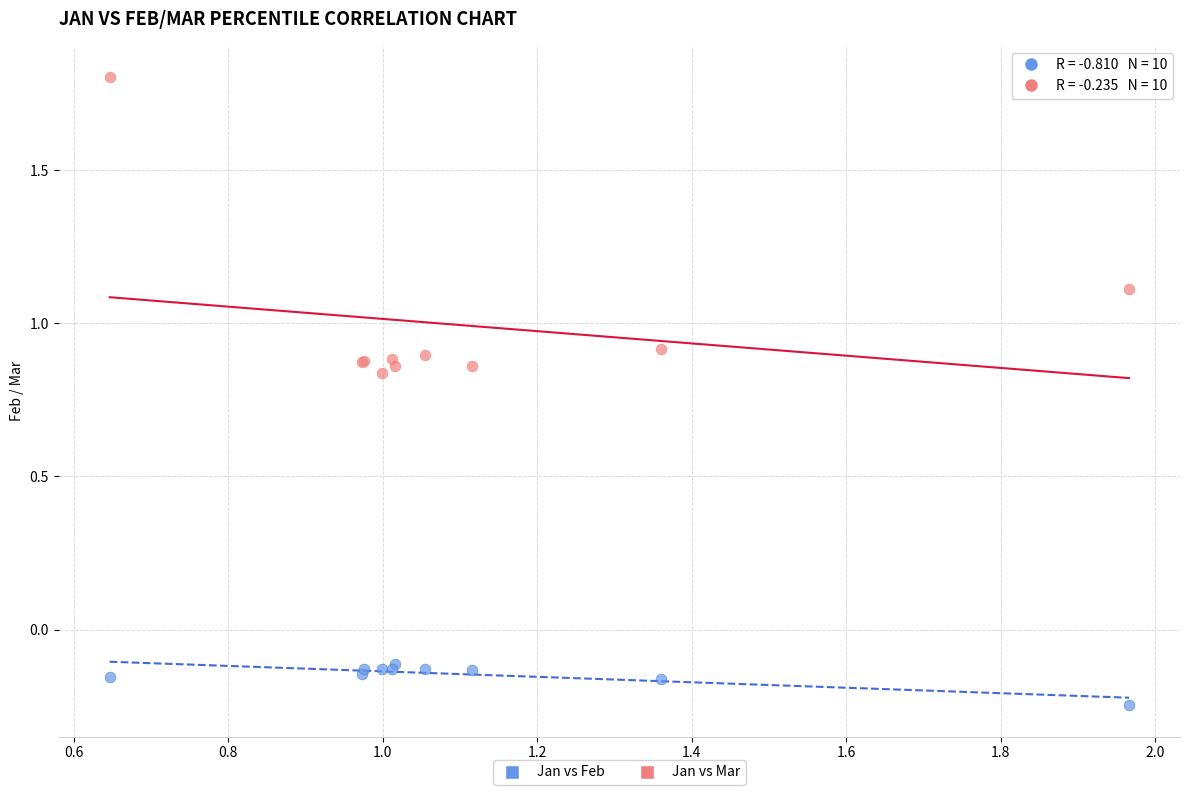

Which series has the largest Y range (max minus min)?

Jan vs Mar